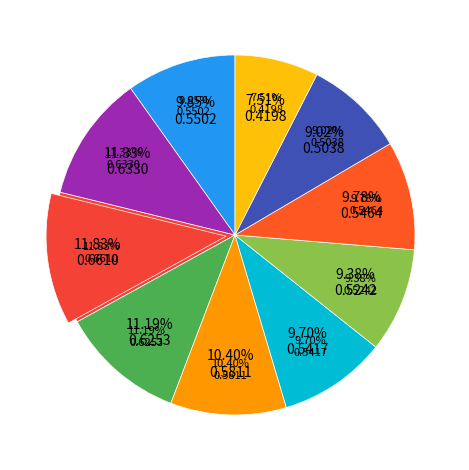

Is the sum of pct05 and pct25 greater than half?

No